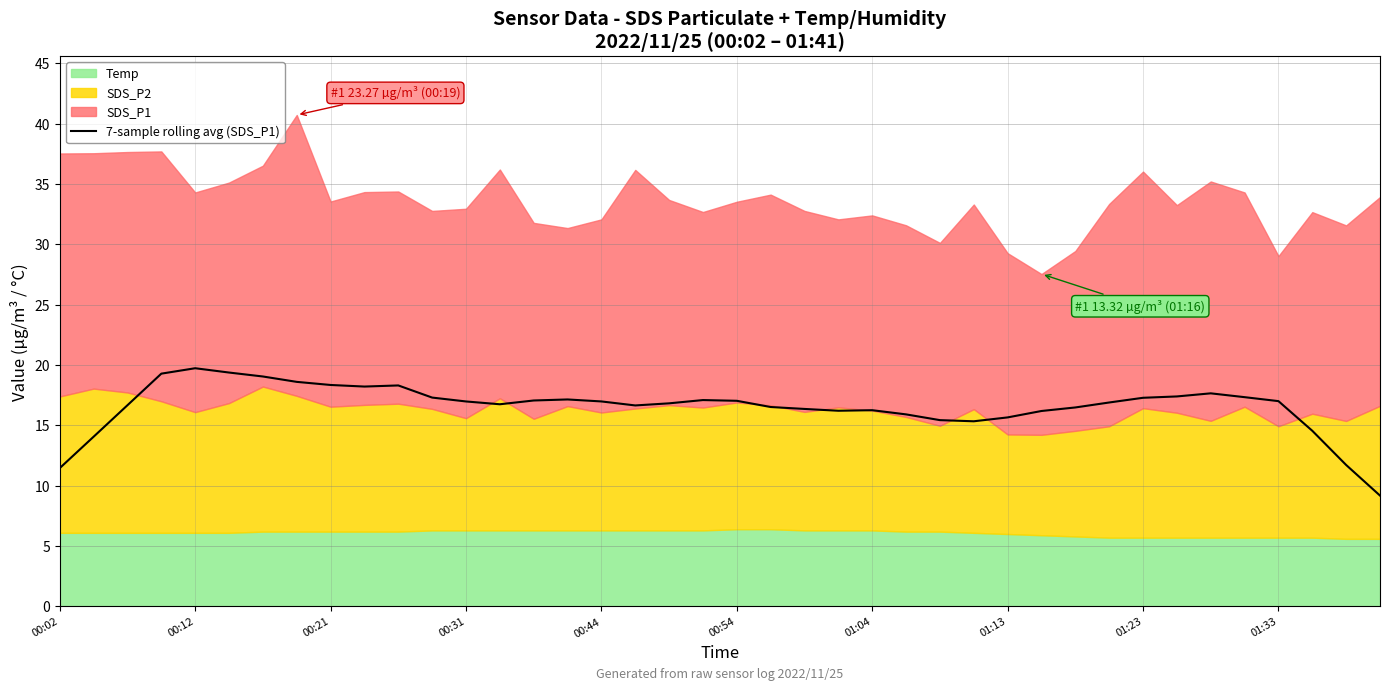

The 7-sample rolling avg (SDS_P1) series shows 19.7 at 00:12. True or false?

True